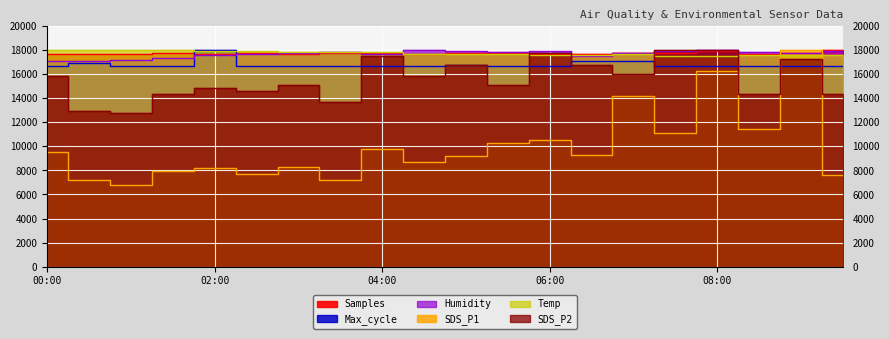

What is the difference between the second highest and second lowest values in the Samples series?

292.4